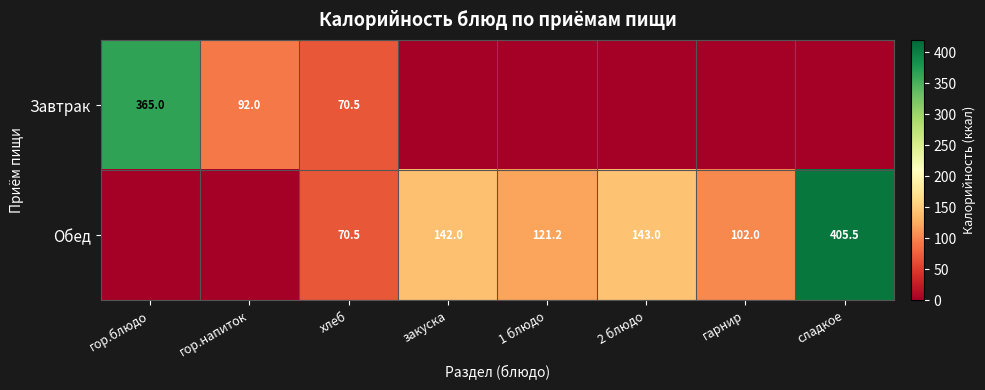

True or false: Обед has a value of 63.3 at 1 блюдо.

False